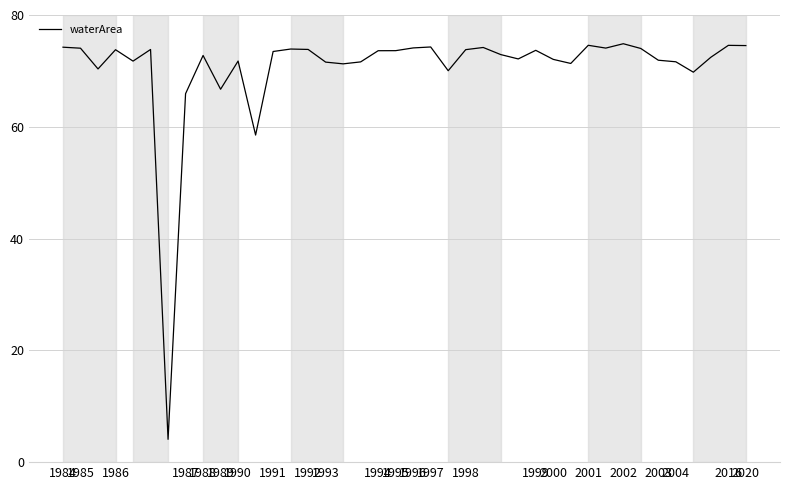

What is the greatest value displayed?

74.9